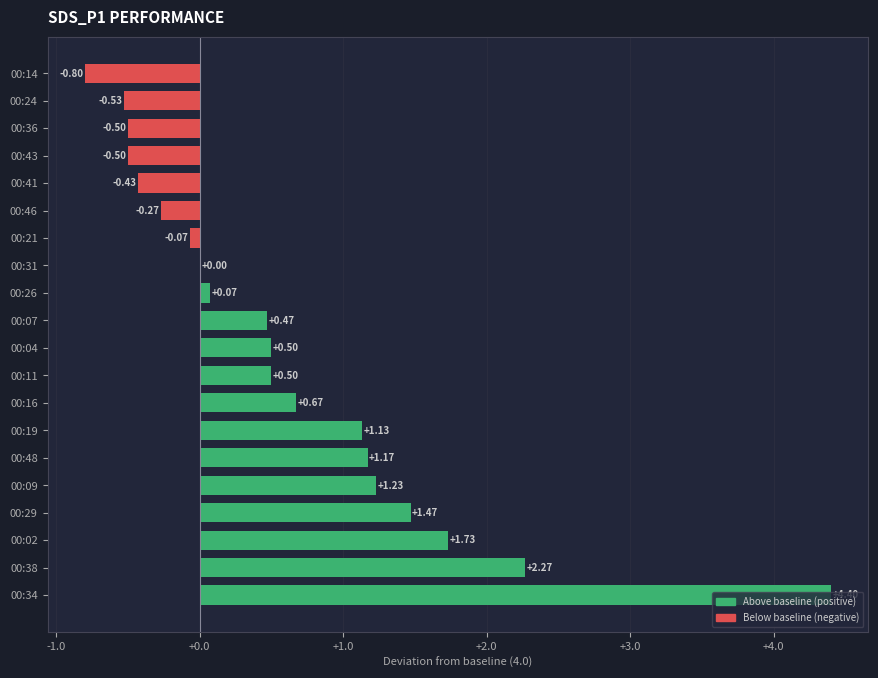

Are the bars grouped side by side (vs. stacked)?

No